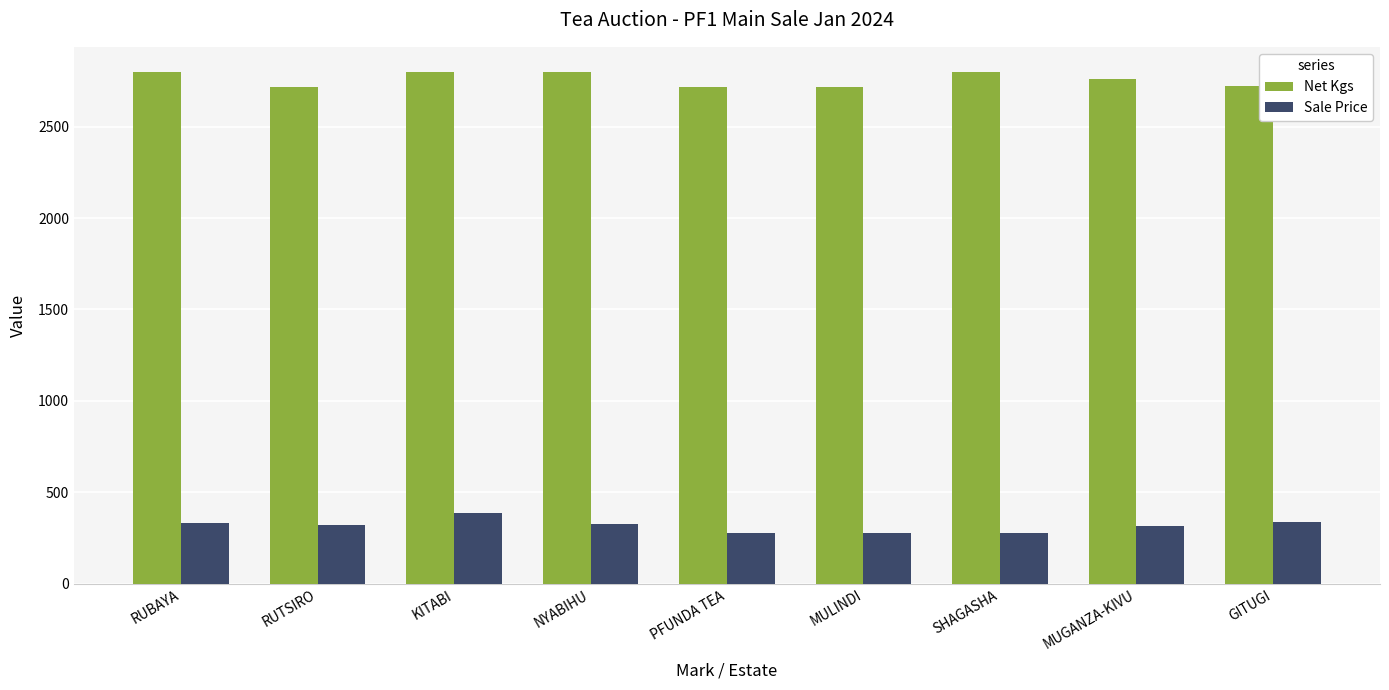

Read the Sale Price value at SHAGASHA, to the nearest 10.

280